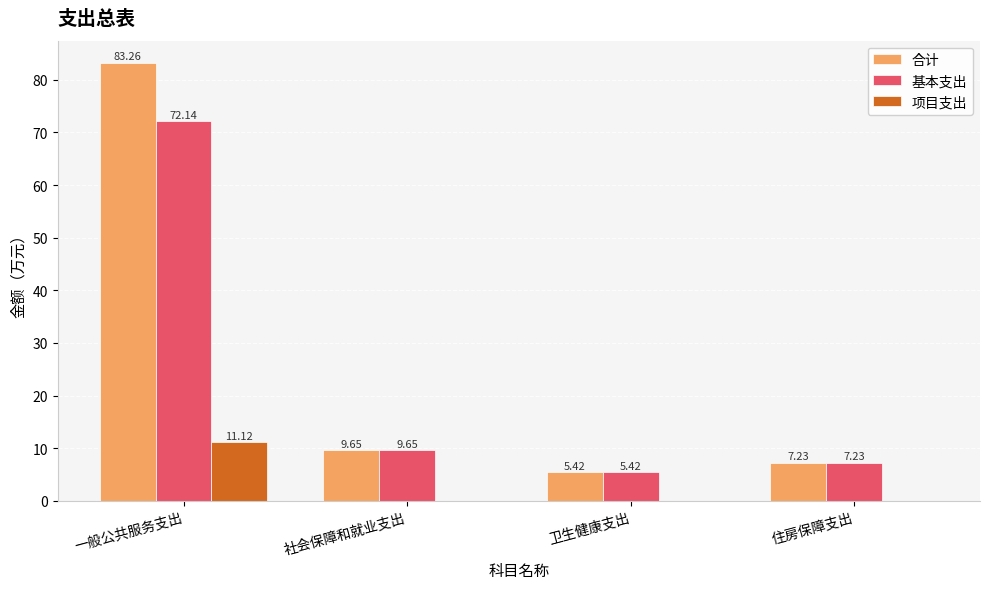

What is the average value of the 项目支出 series?

2.8